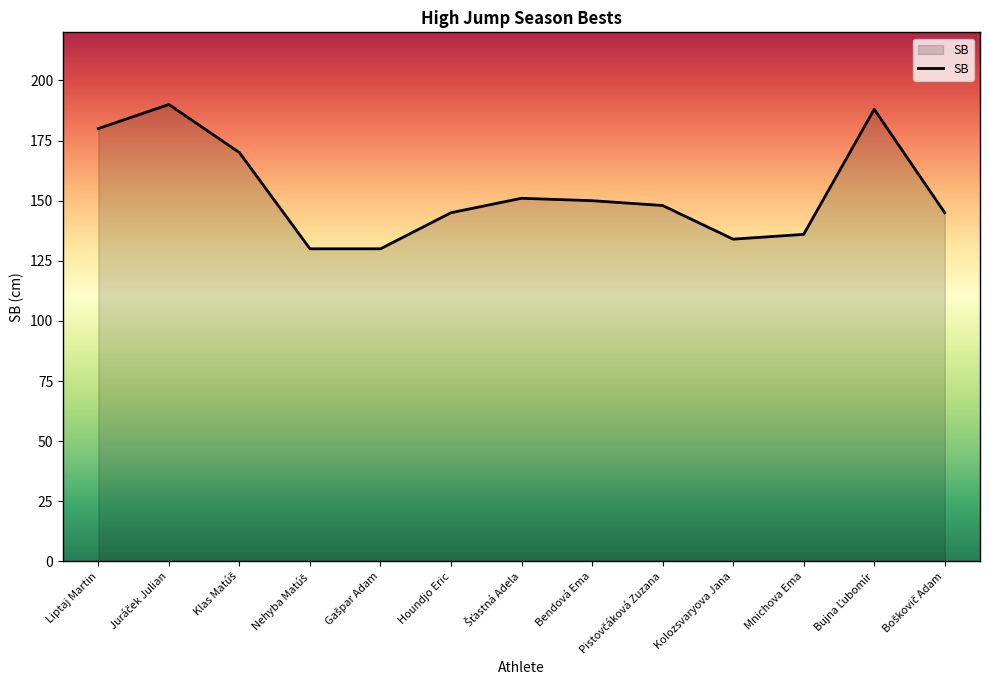

Is it true that the value at Kolozsvaryova Jana is 134?

True